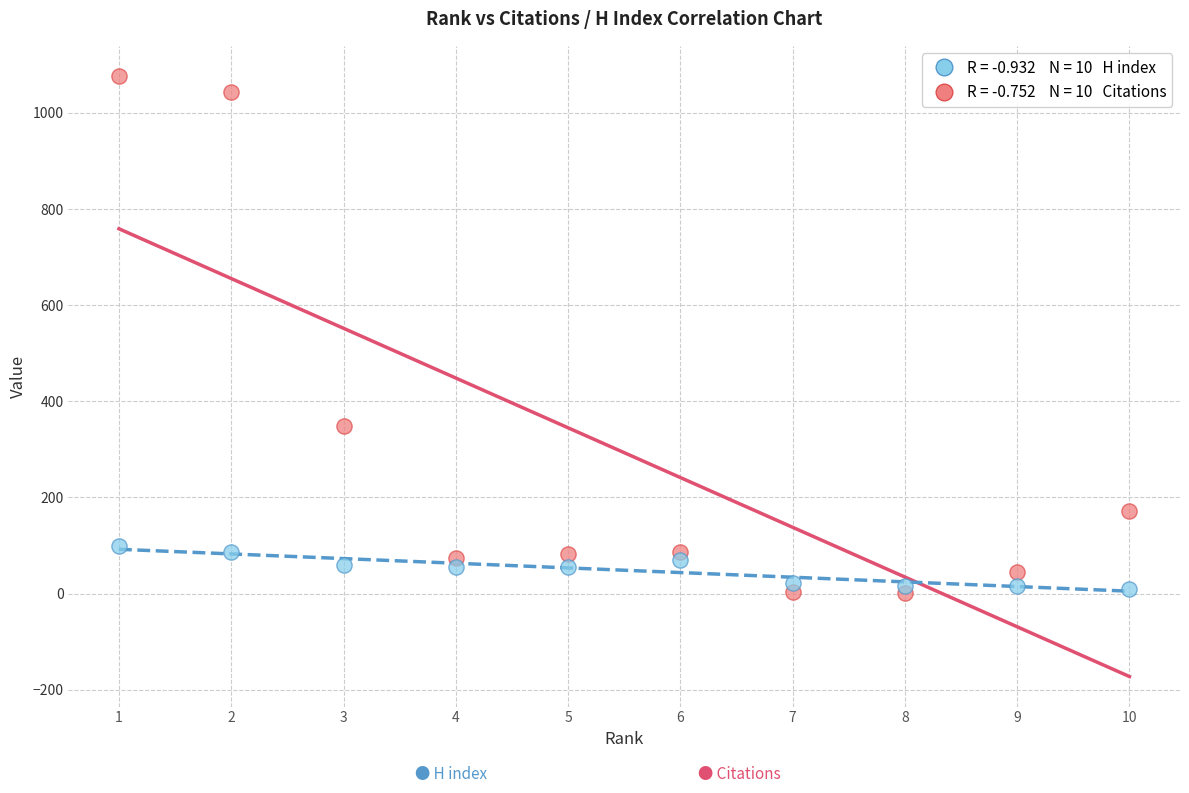

Across all series, what Y value is closest to 539?

349